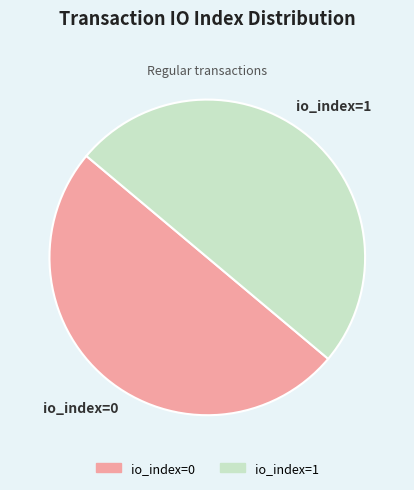

True or false: io_index=1 accounts for 60% of the total.

False